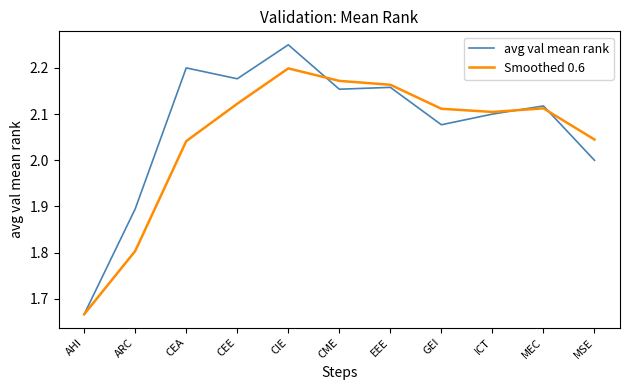

True or false: Smoothed 0.6 has a value of 2.0 at MSE.

True